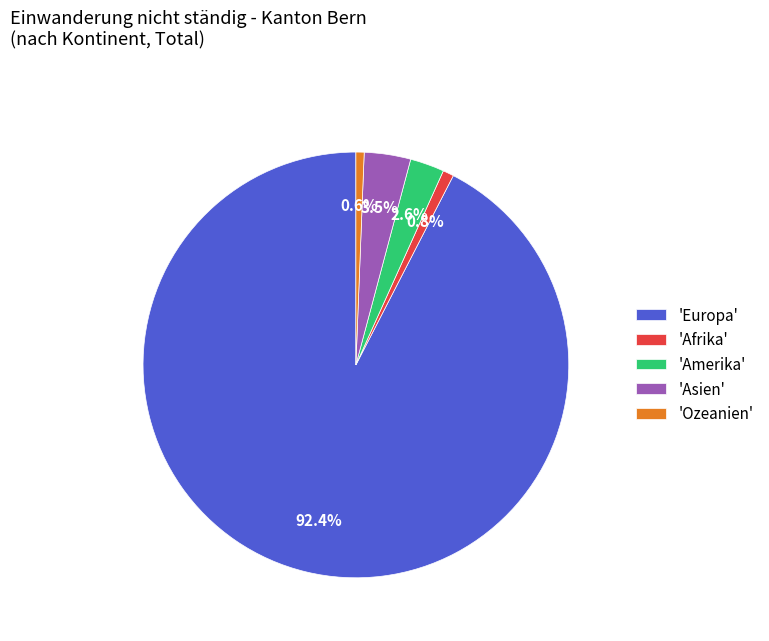

Is there a majority slice in this chart?

Yes